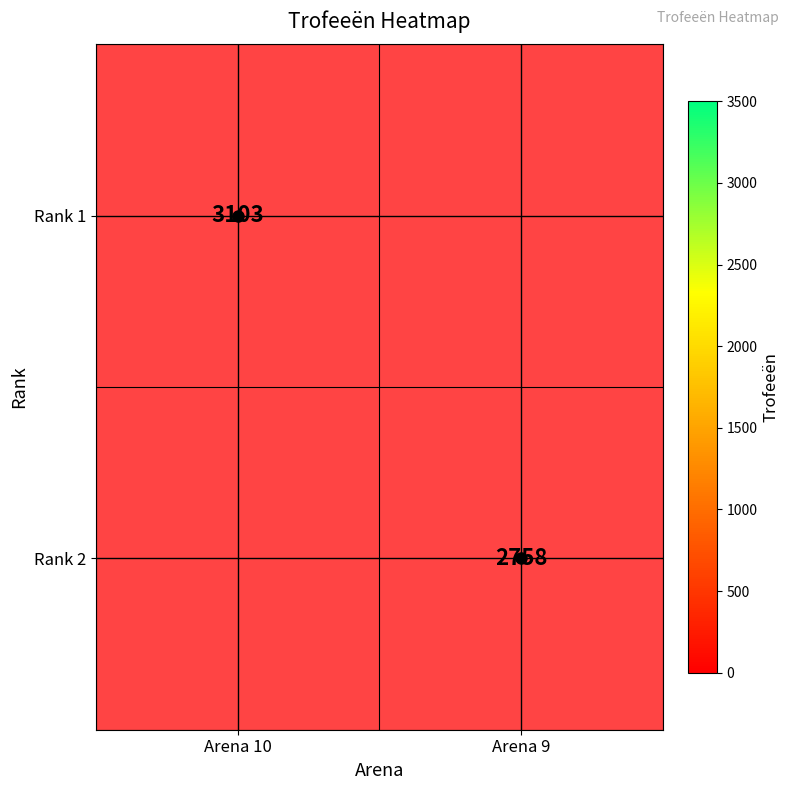

Rank the series by their average value, from lowest to highest.

Rank 1, Rank 2